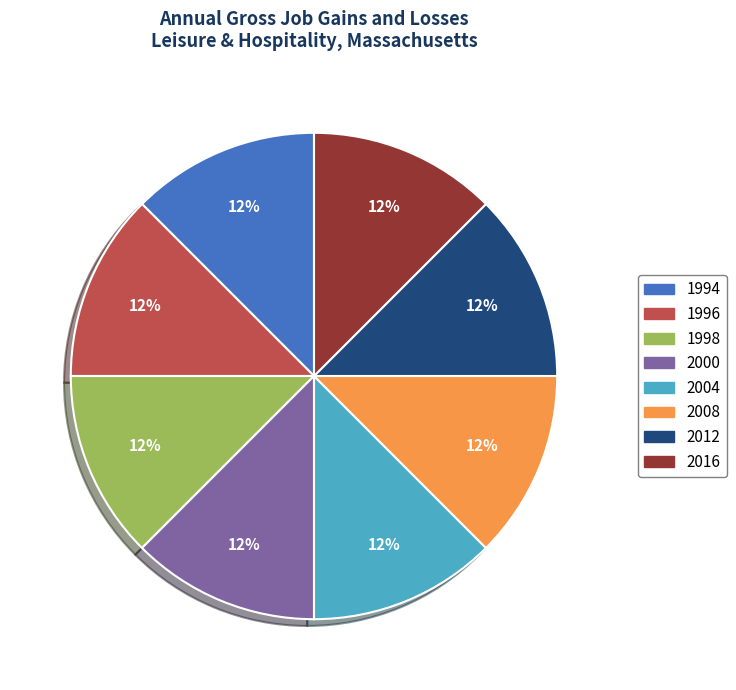

Does any single category account for the majority?

No